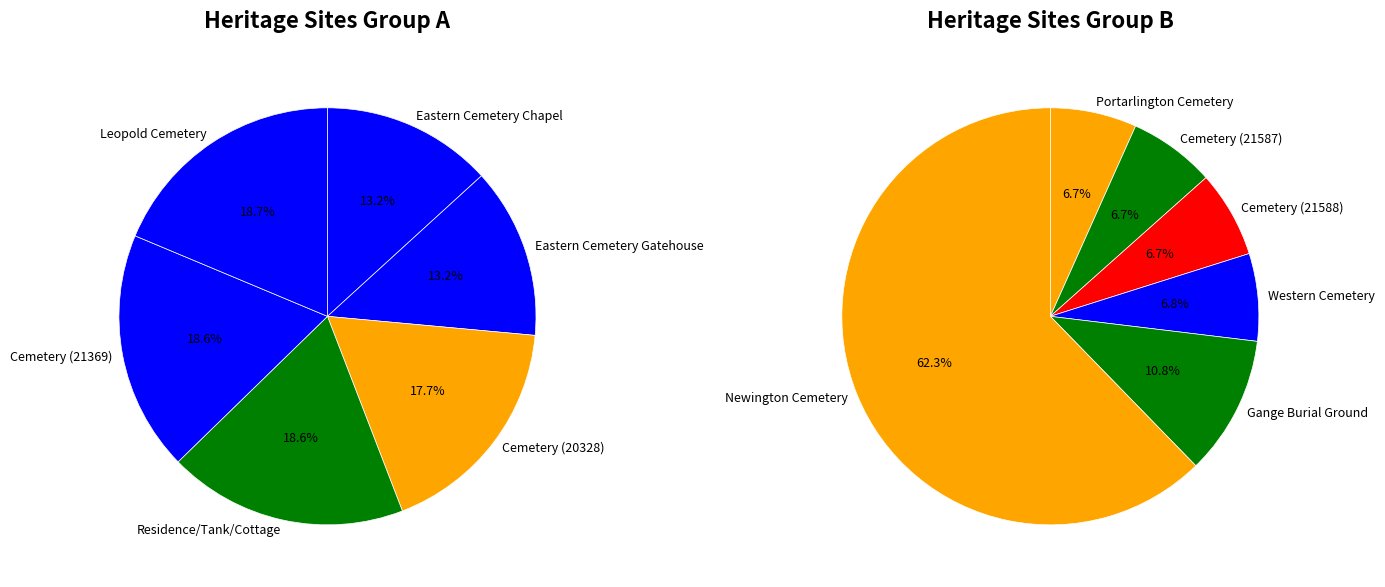

Does Residence/Tank/Cottage account for over 50% of the chart?

No